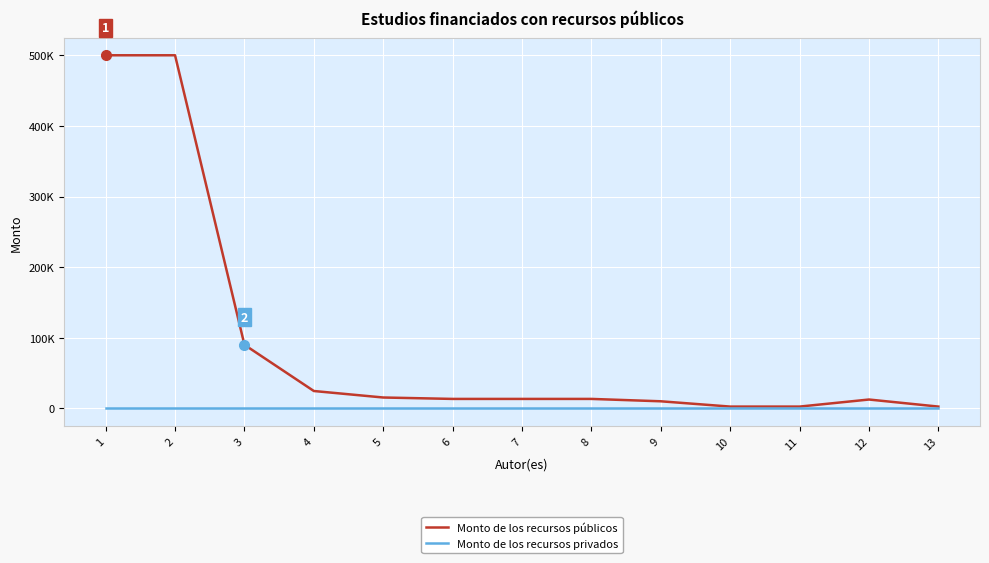

At how many categories does at least one series exceed 147936?

2